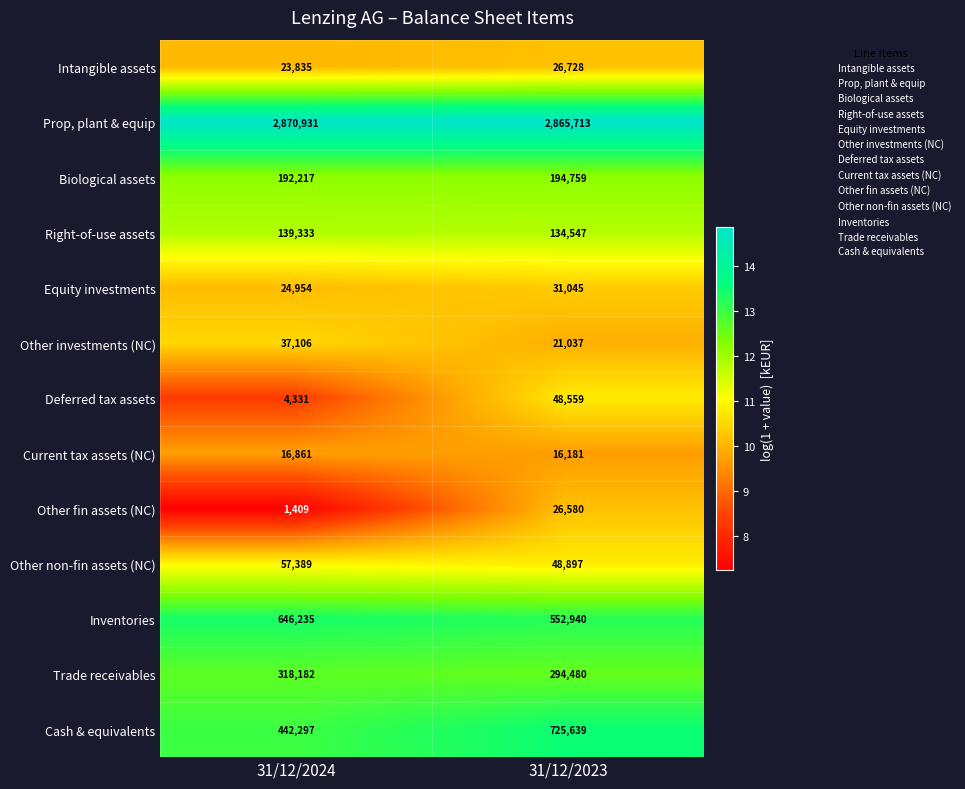

What is the sum of all Other fin assets (NC) values?

27989